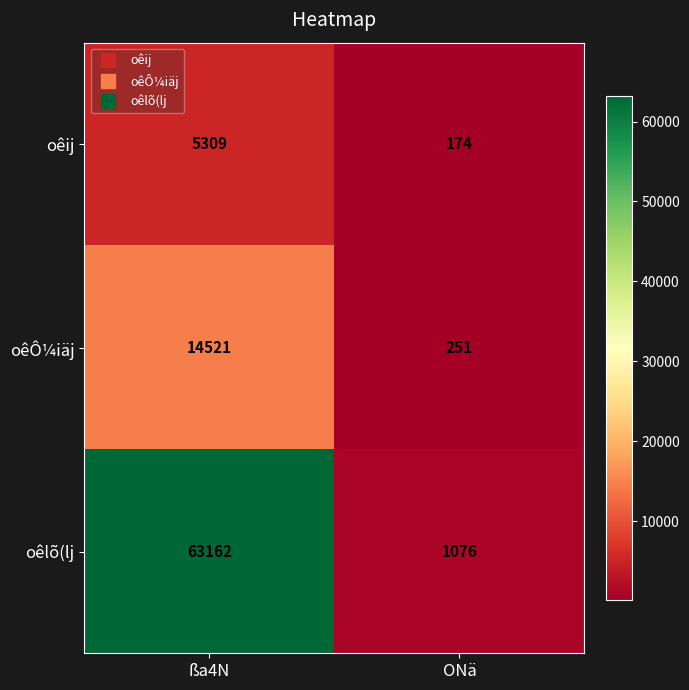

How many distinct data groups are displayed?

3